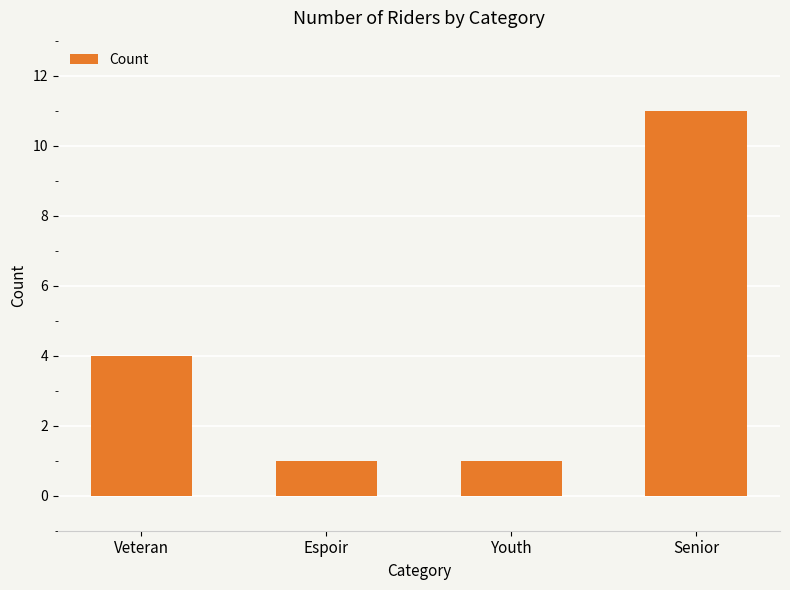

How many distinct data groups are displayed?

1